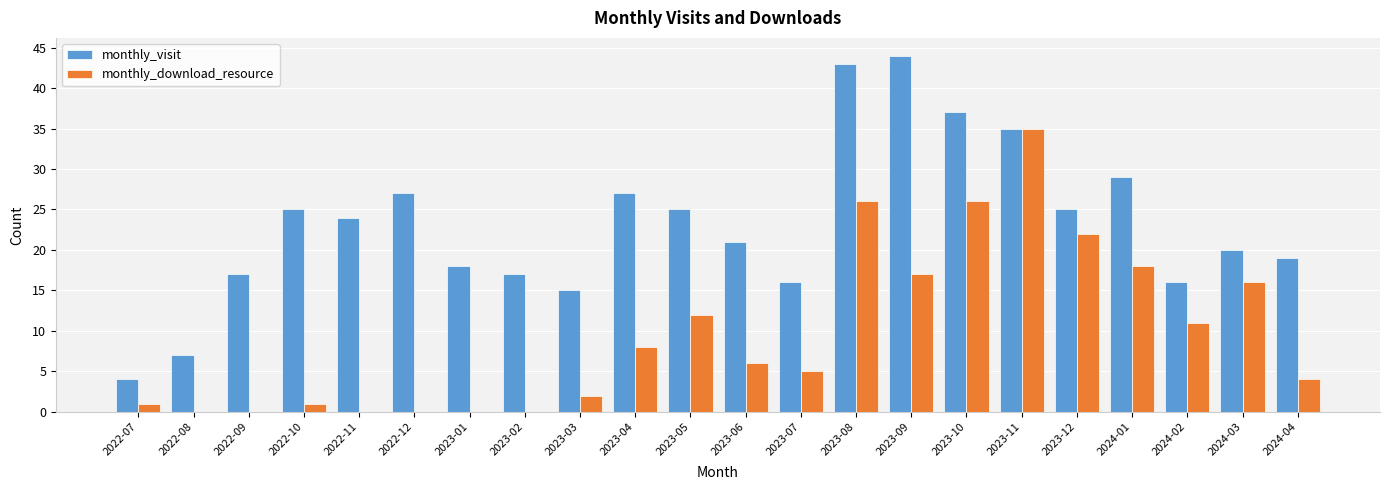

What is the highest value of the monthly_download_resource series?

35